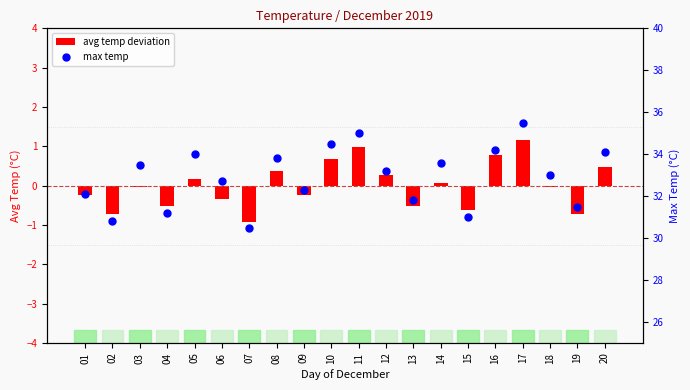

Which series contains the highest Y value?

max temp